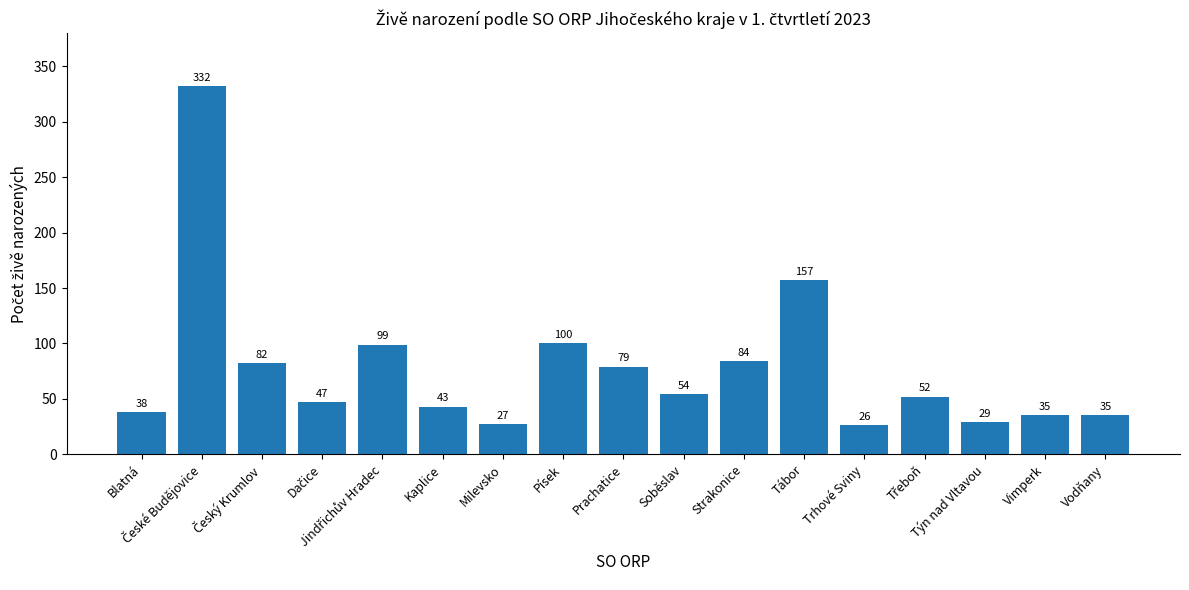

What is the label of the 1st bar from the right?

Vodňany